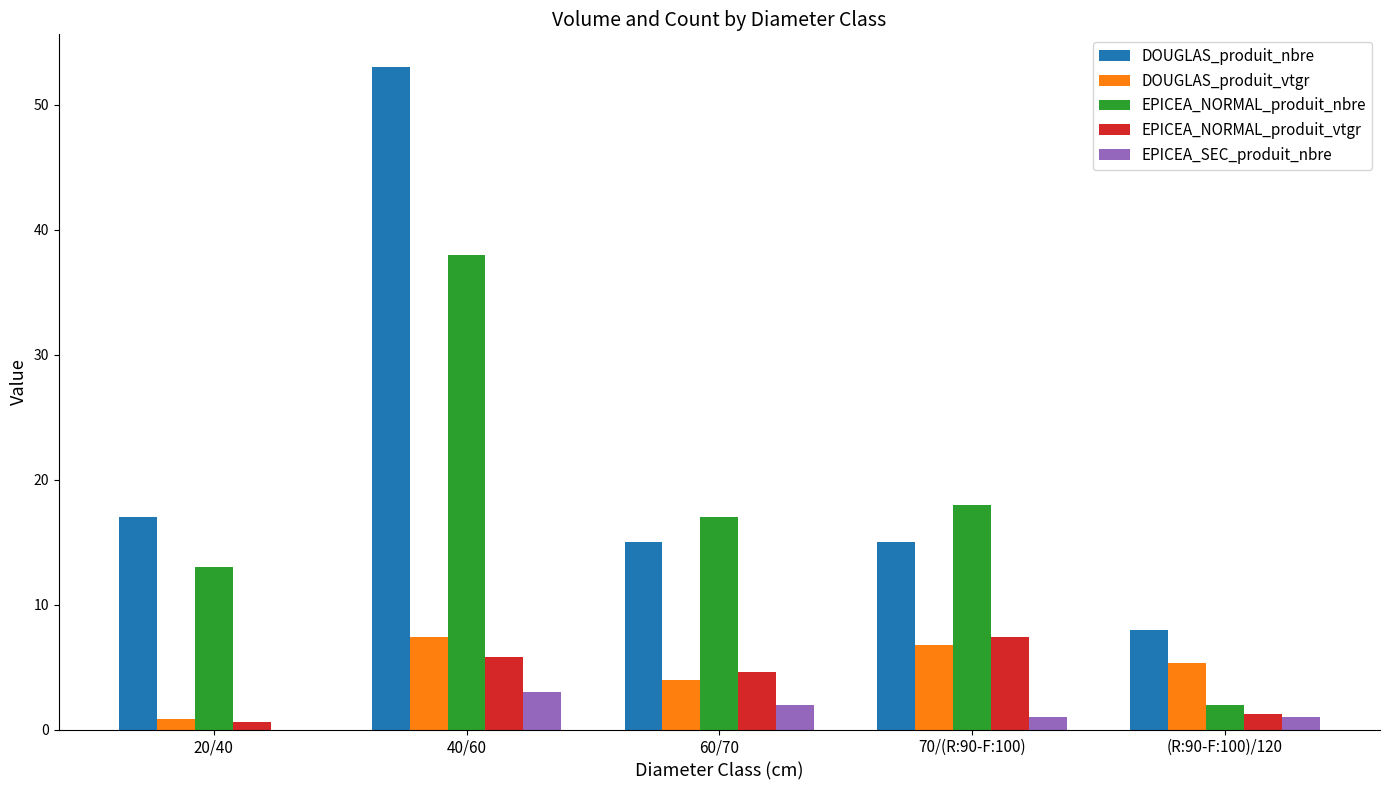

The DOUGLAS_produit_vtgr series shows 0.9 at 20/40. True or false?

True